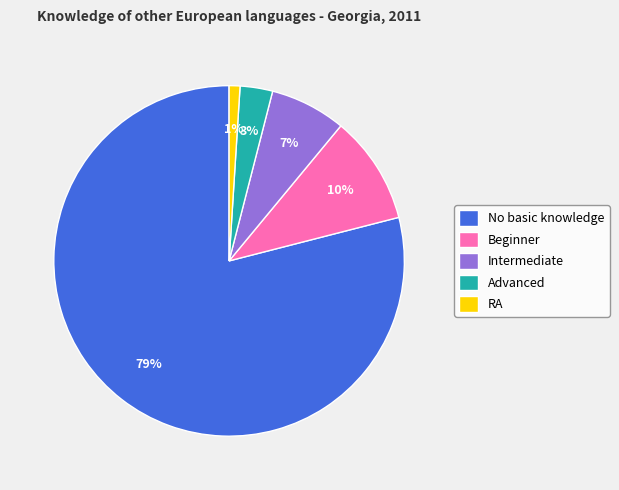

Count the number of slices in the pie.

5